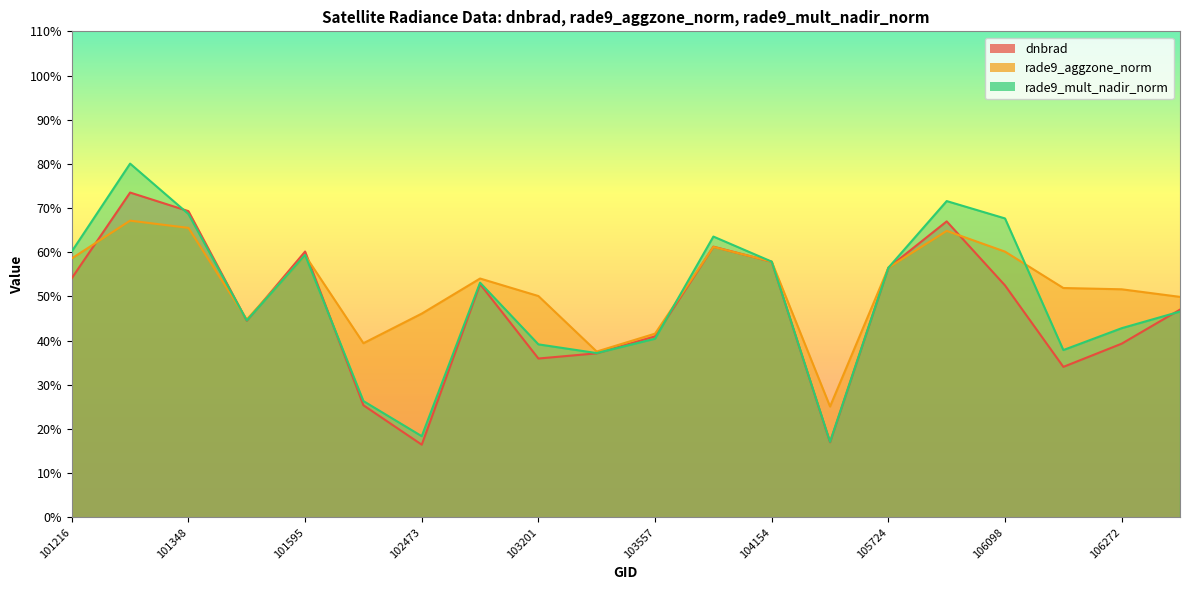

Rank the categories by rade9_mult_nadir_norm value from highest to lowest.

101225, 106085, 101348, 106098, 103919, 101216, 101595, 104154, 105724, 102715, 106453, 101473, 106272, 103557, 103201, 106260, 103440, 101976, 102473, 105551